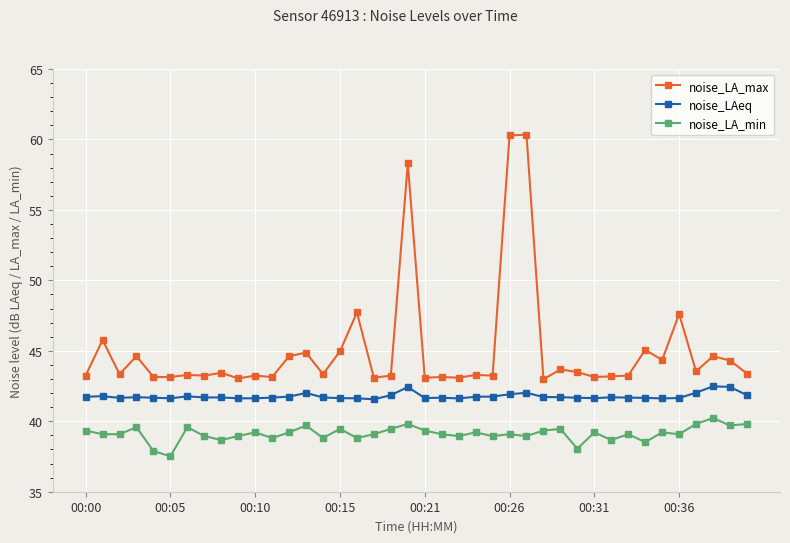

What is the value of the noise_LA_min point at the 16th from the left?

39.5